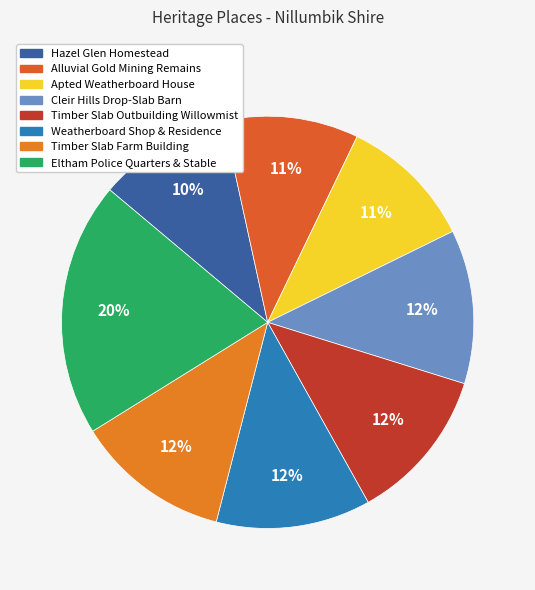

Is it true that Weatherboard Shop & Residence is 12% of the pie?

True